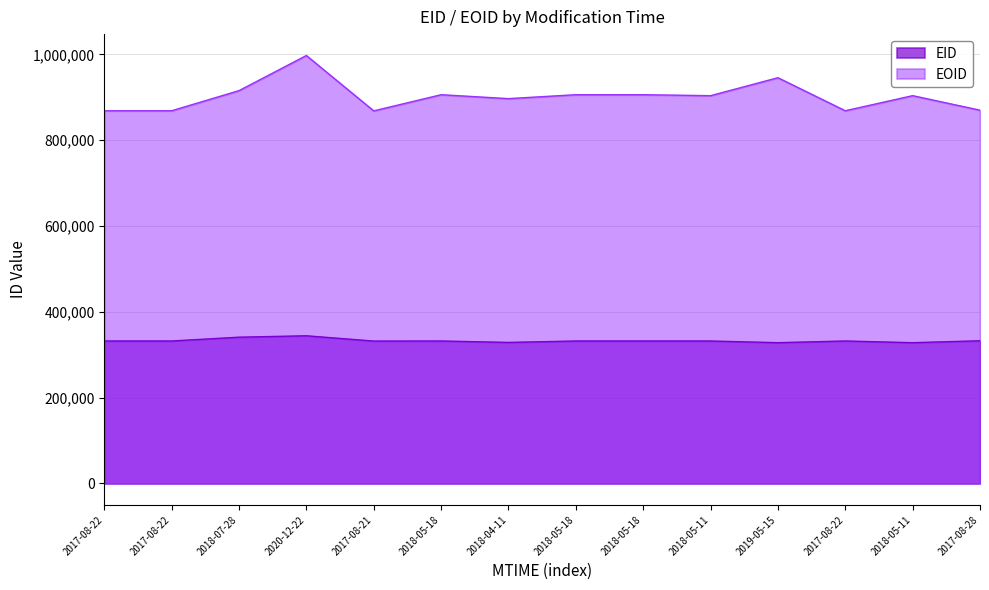

At which label does EID first exceed 332105?

2018-07-28